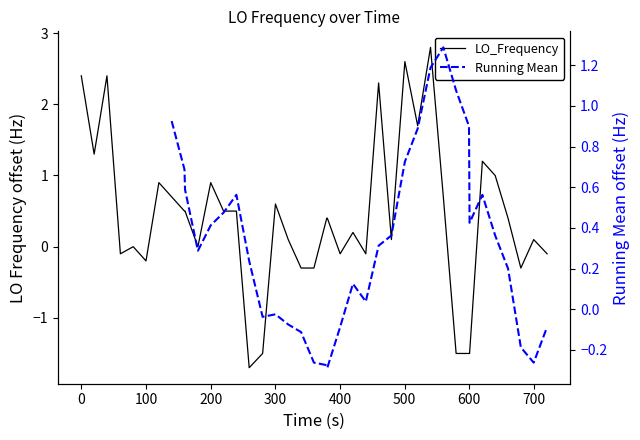

What is the smallest value displayed?

-1.7